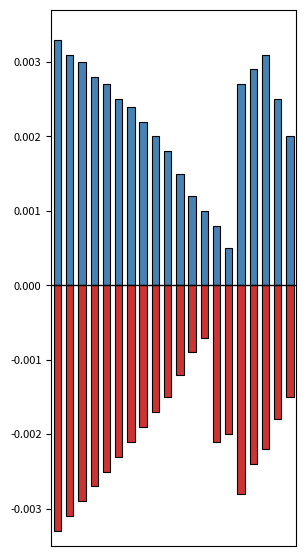

Does the chart contain any negative values?

Yes